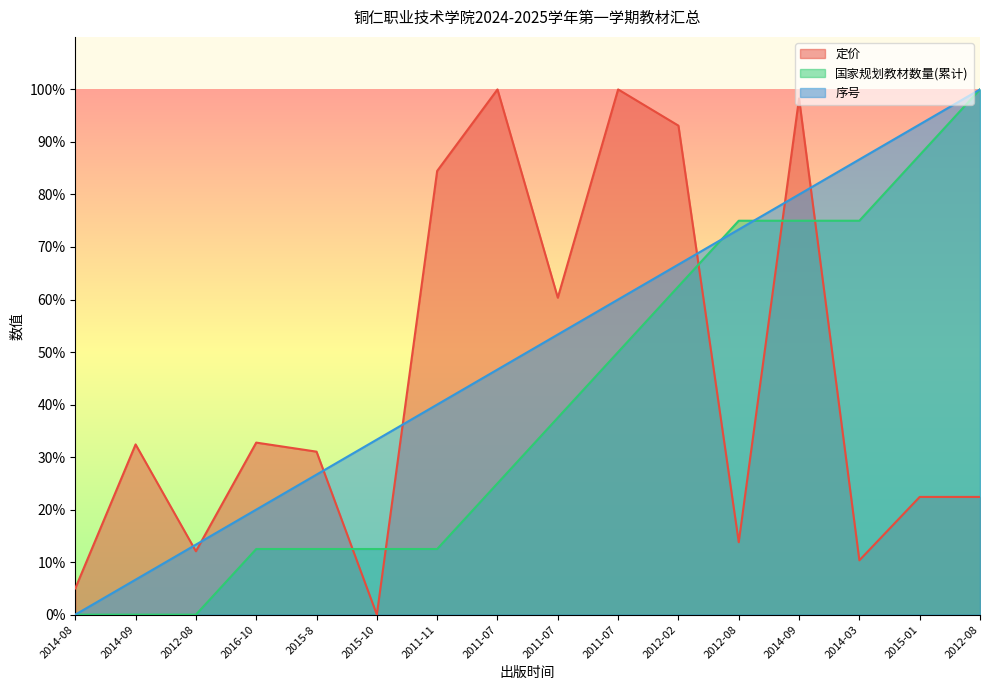

Which label corresponds to the smallest value in the chart?

2015-10